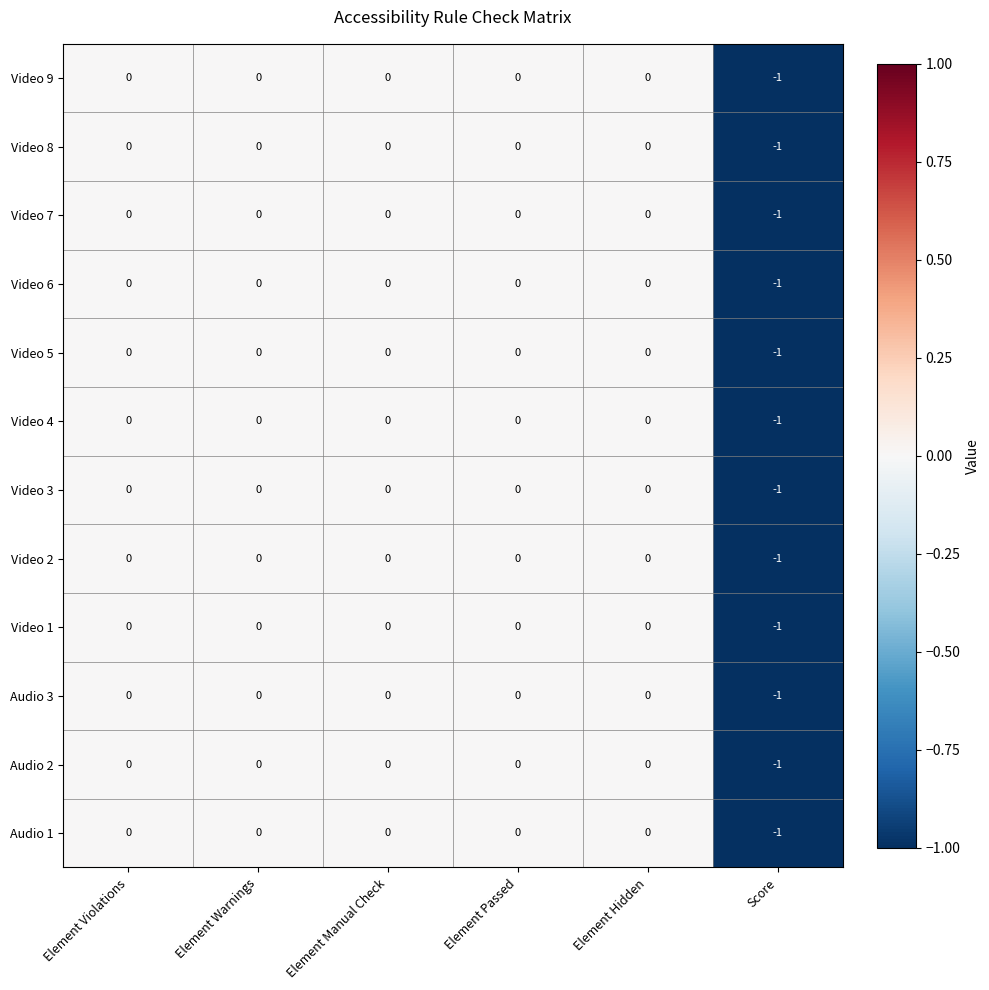

The value of Audio 2 at Element Hidden is -1. True or false?

False